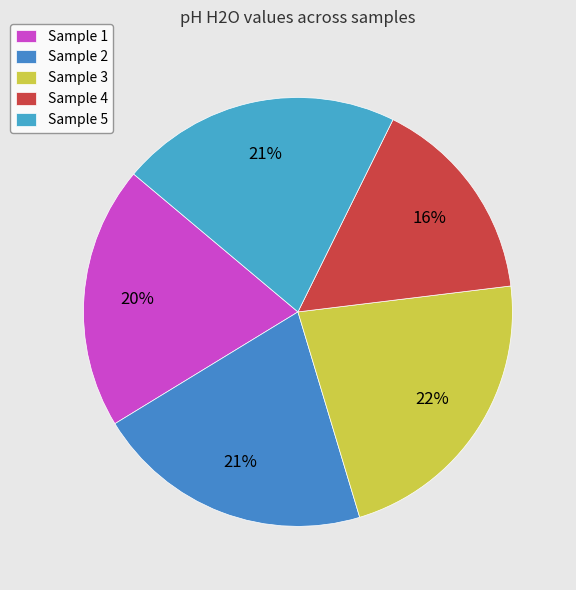

How many slices are in this pie chart?

5